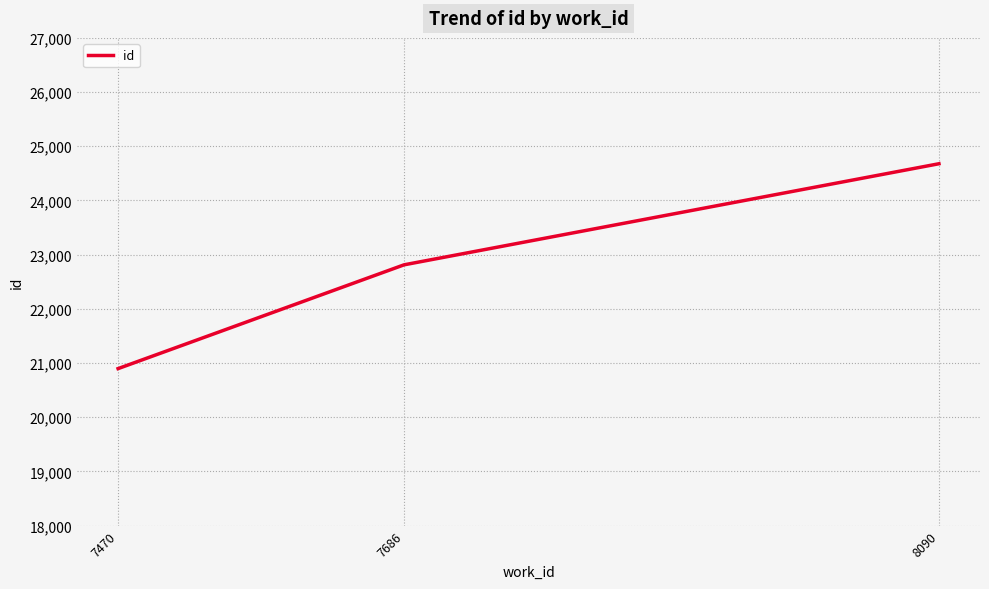

Count the number of data series in this chart.

1